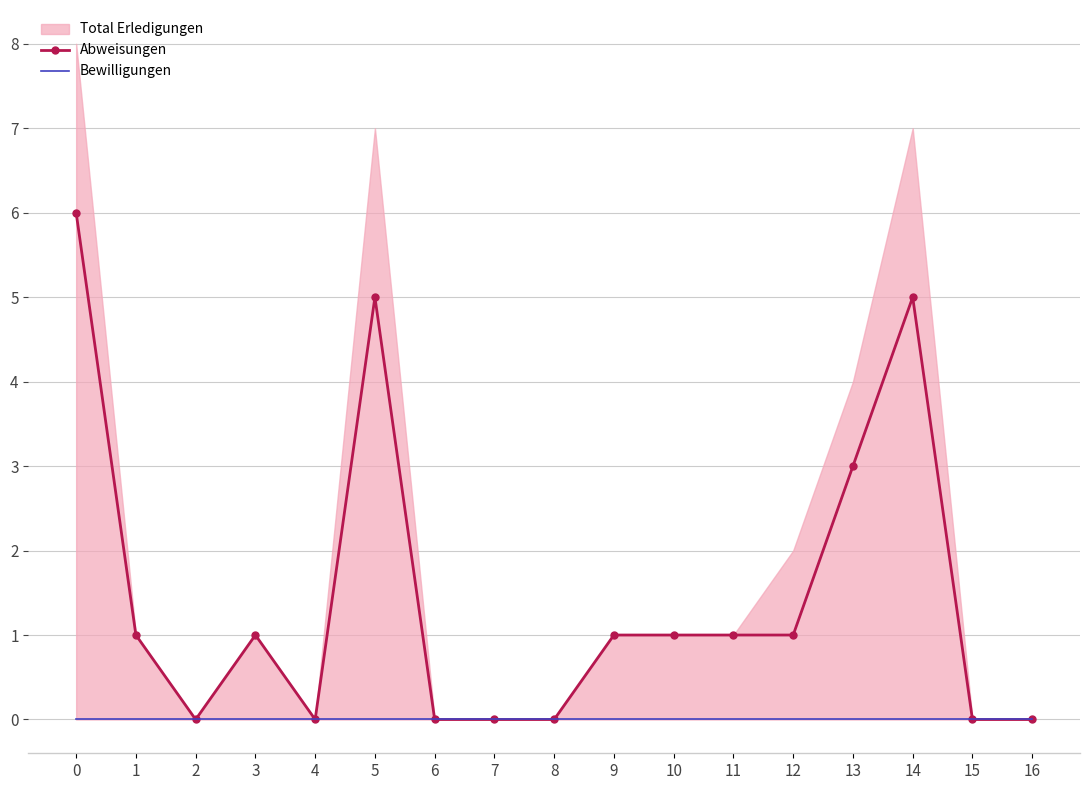

At which category does Abweisungen reach its first local peak?

3